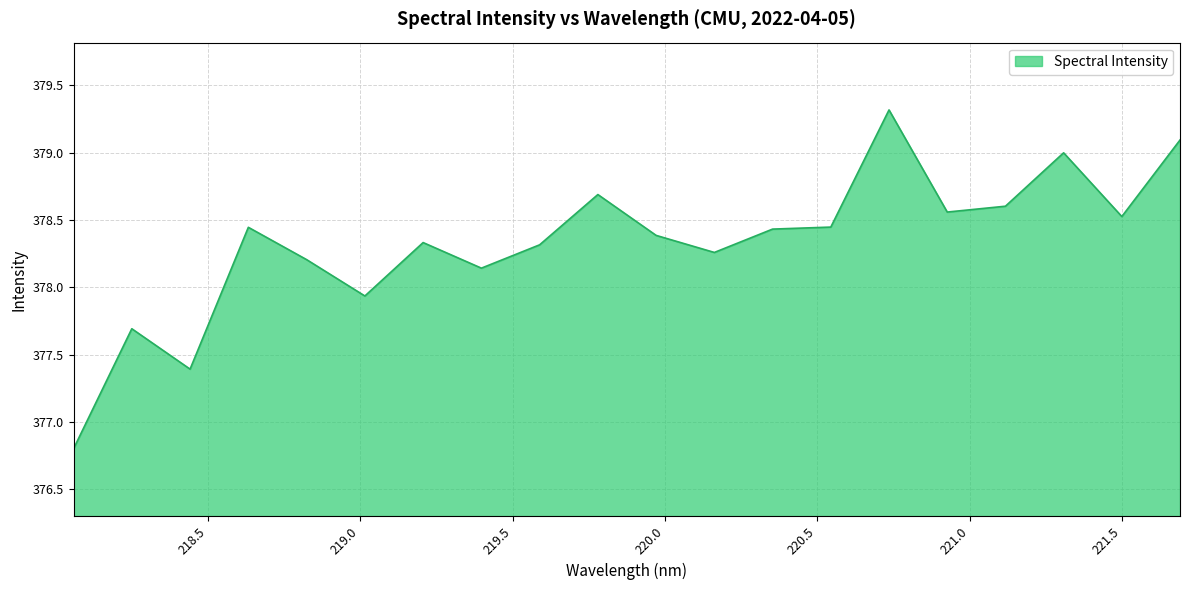

What is the maximum value shown in the chart?

379.3